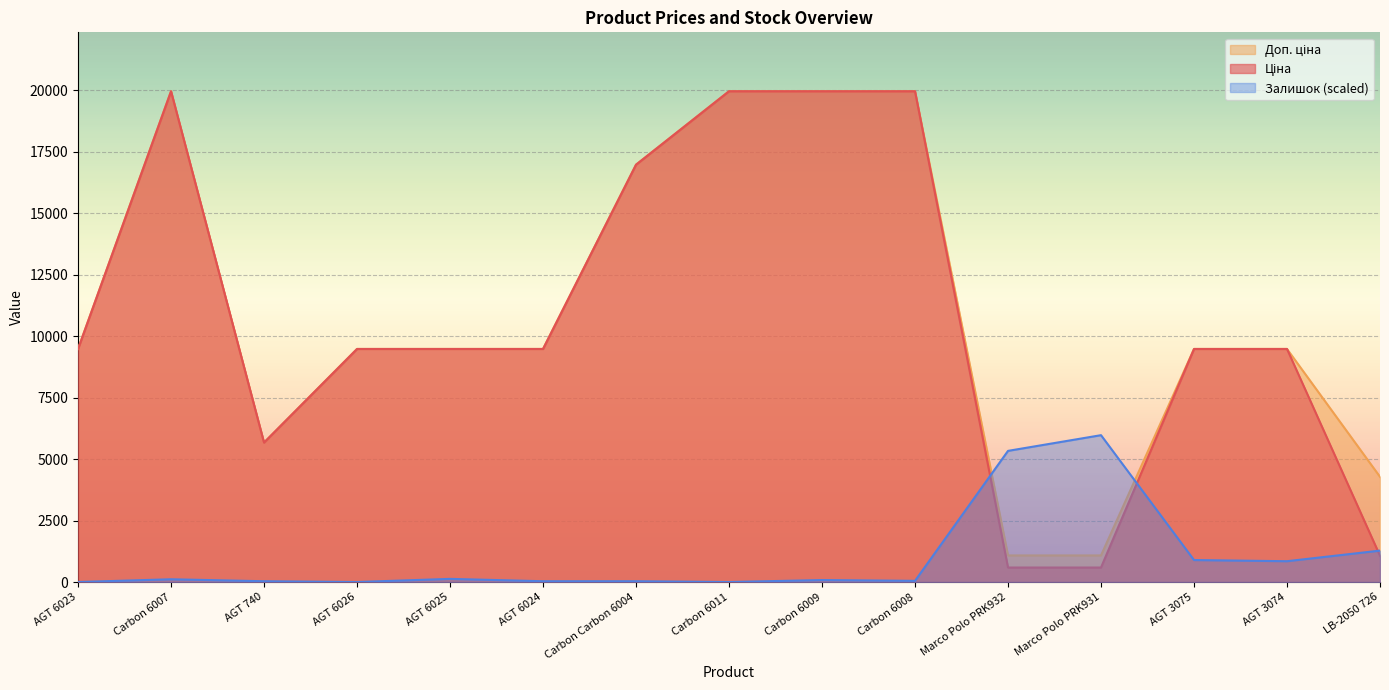

At which category does Залишок reach its first local peak?

Carbon 6007